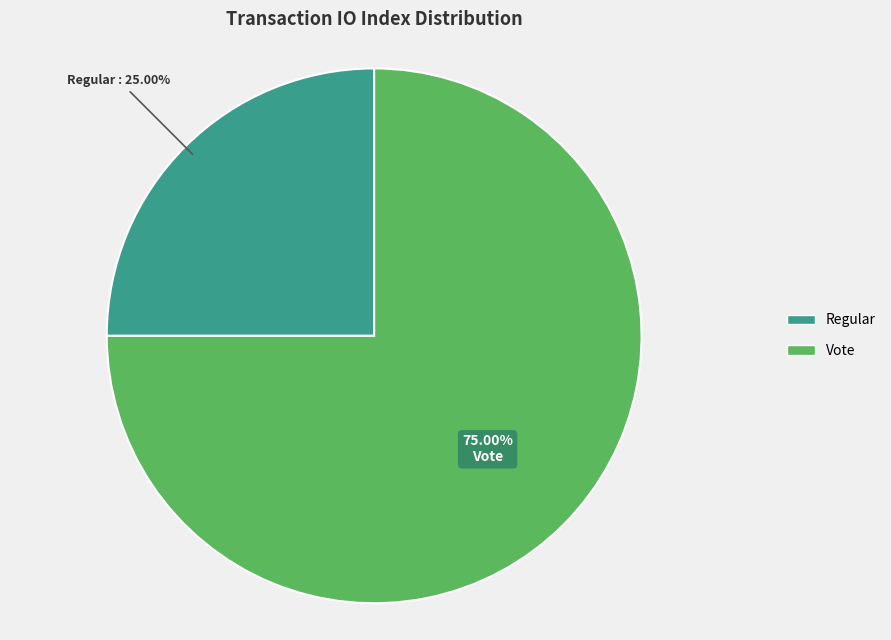

True or false: Regular accounts for 25% of the total.

True